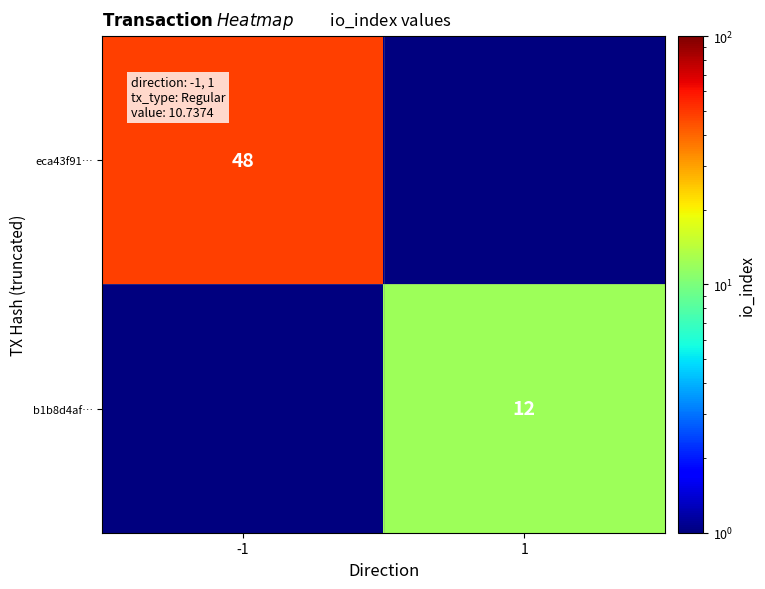

Between 1 and -1, which is larger?

-1